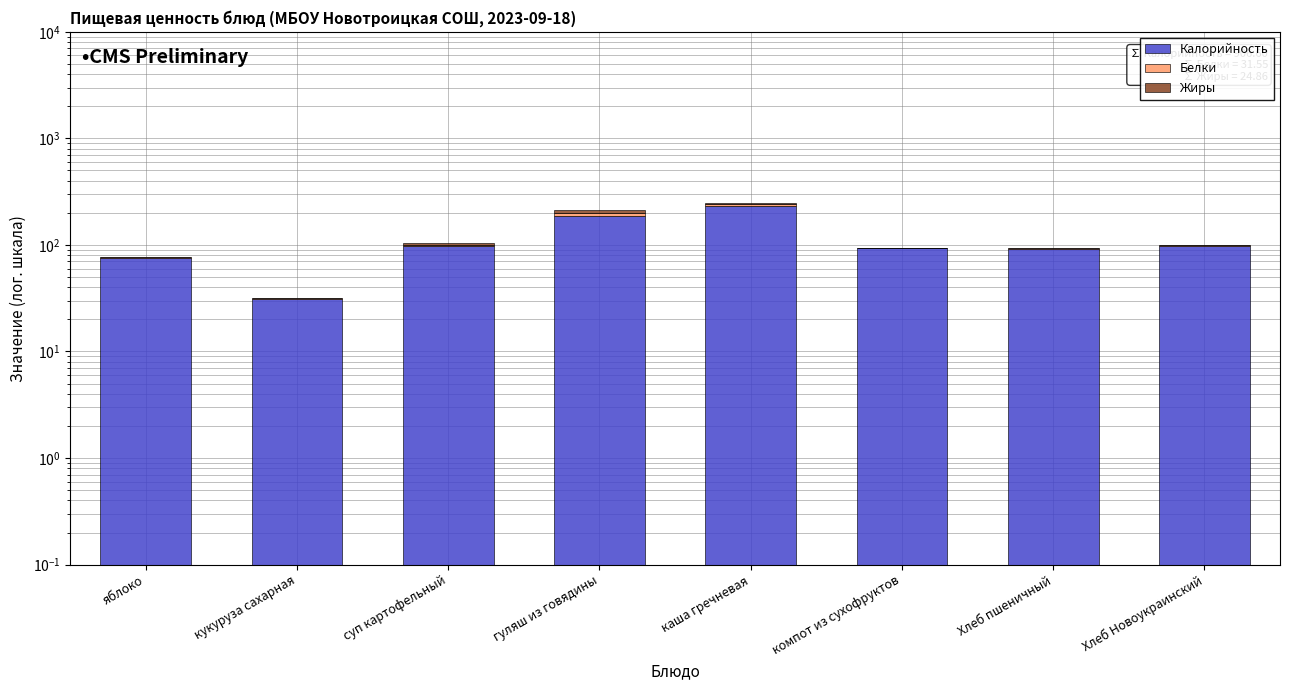

Rank the series at каша гречневая from lowest to highest value.

Жиры, Белки, Калорийность